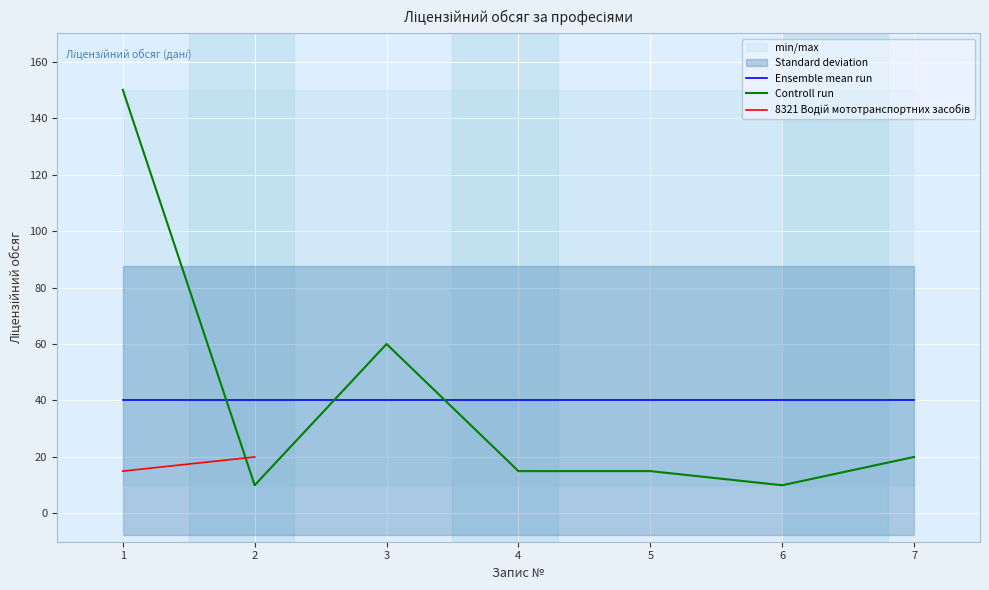

The value of Controll run at 5 is 15. True or false?

True